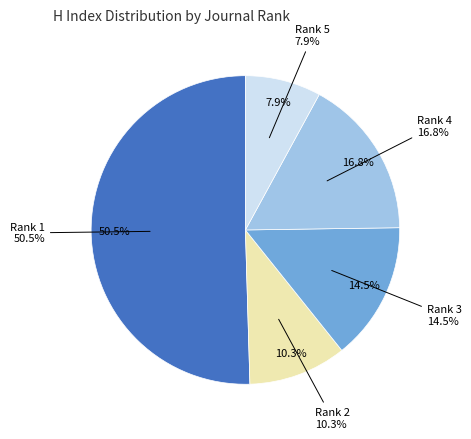

True or false: Rank 2 accounts for 1% of the total.

False